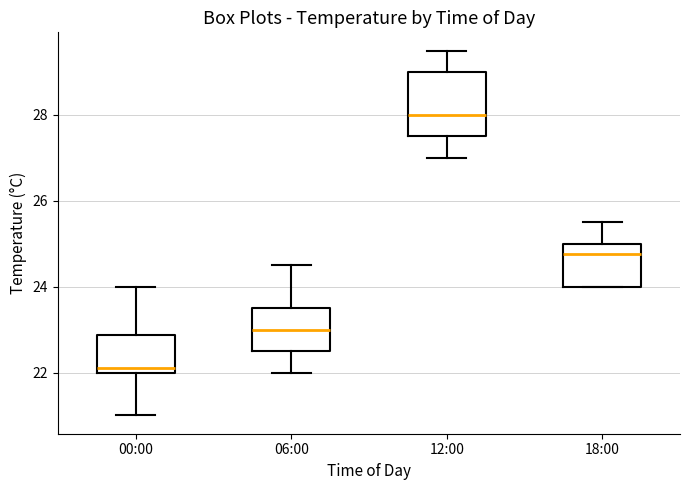

Where does the median line of the box for 06:00 sit on the y-axis? The values are not printed on the chart, so give them approximately, as read against the axis.

23.0